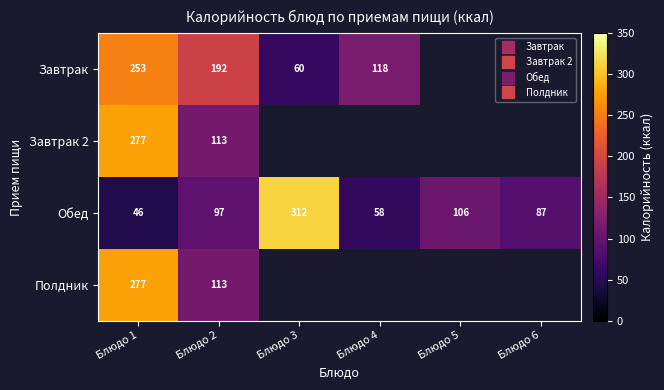

Is the value of Обед at Блюдо 1 greater than the value of Полдник at Блюдо 5?

No